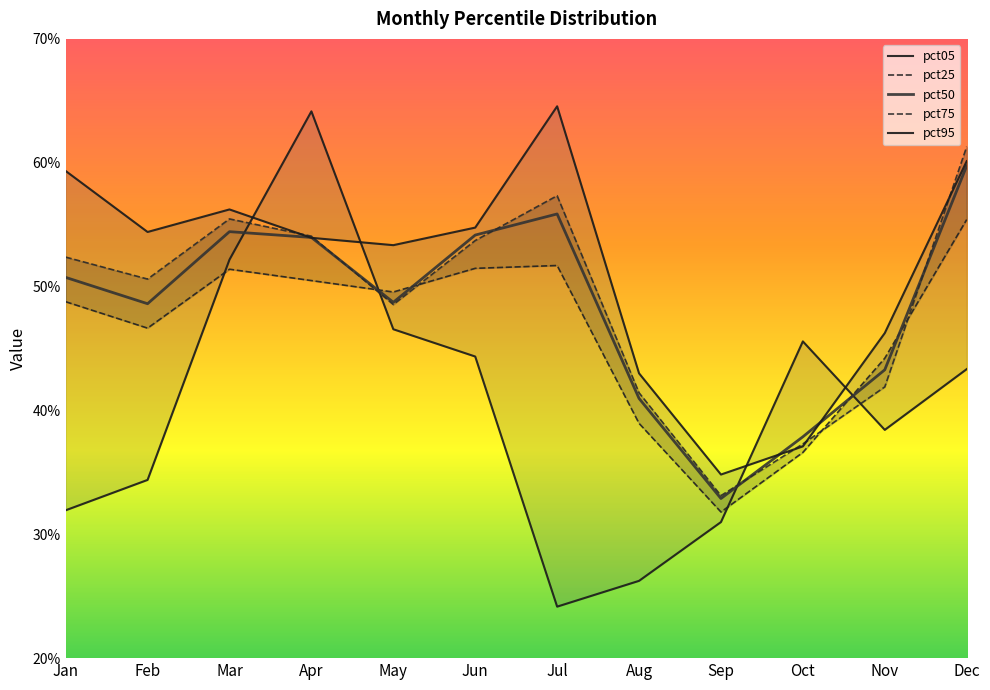

Count the pct95 values in the range 0 to 1.

12